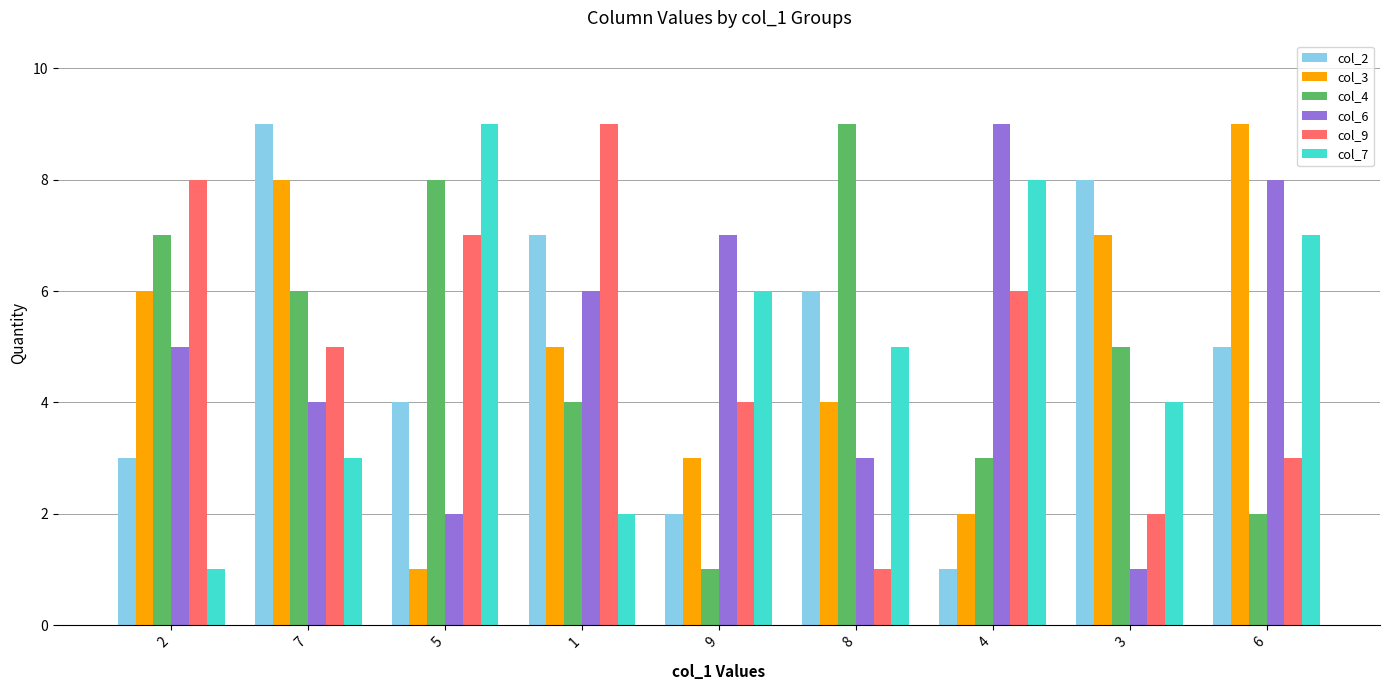

At how many categories does at least one series exceed 6?

9